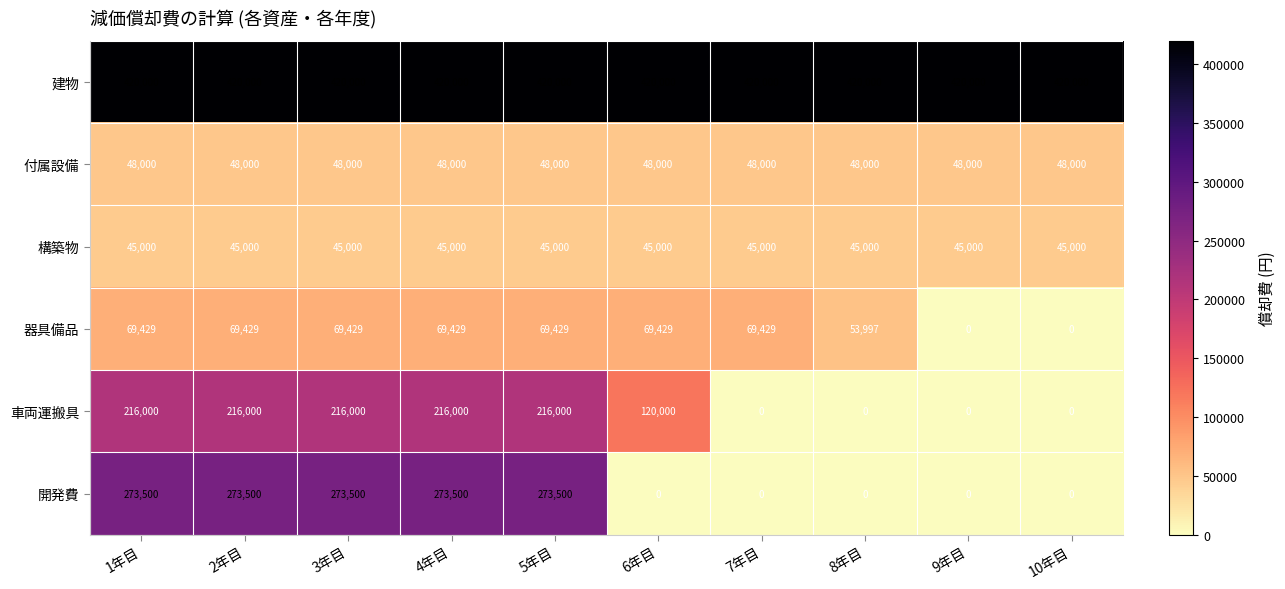

True or false: 付属設備 has a value of 72712 at 8年目.

False